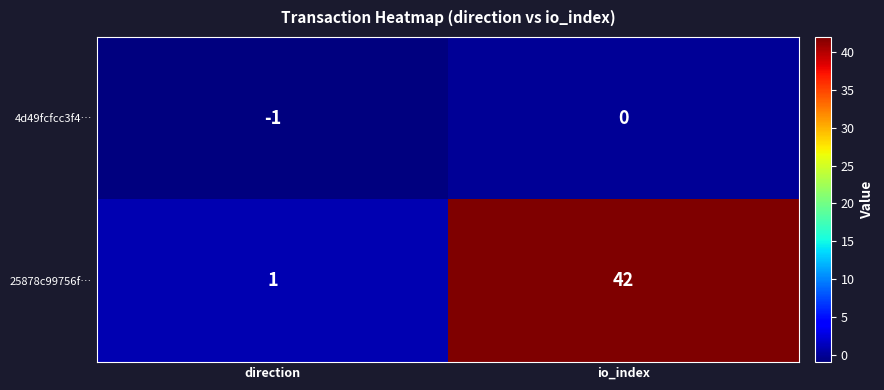

Rank the series by their maximum value, from highest to lowest.

25878c99756f…, 4d49fcfcc3f4…